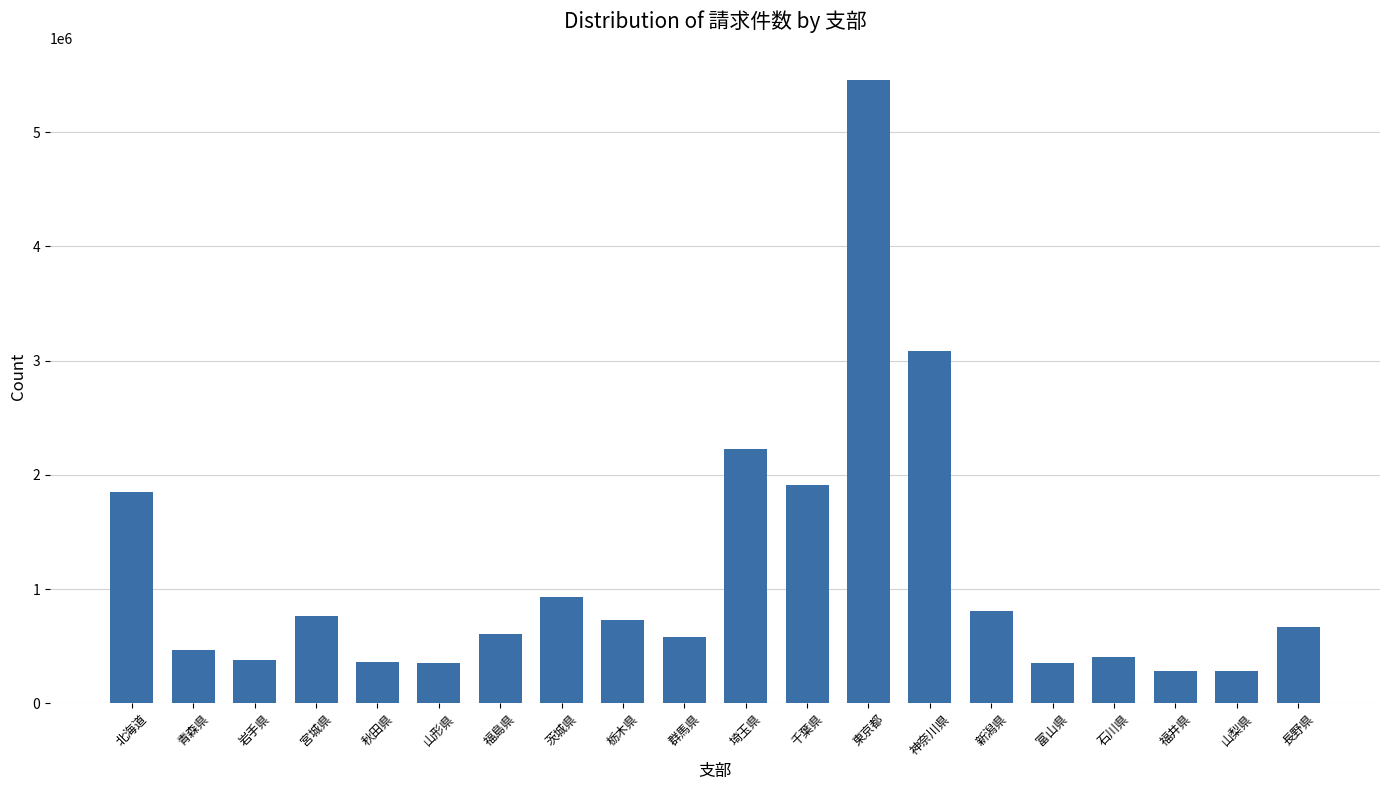

What is the difference between the second highest and second lowest values?

2798020